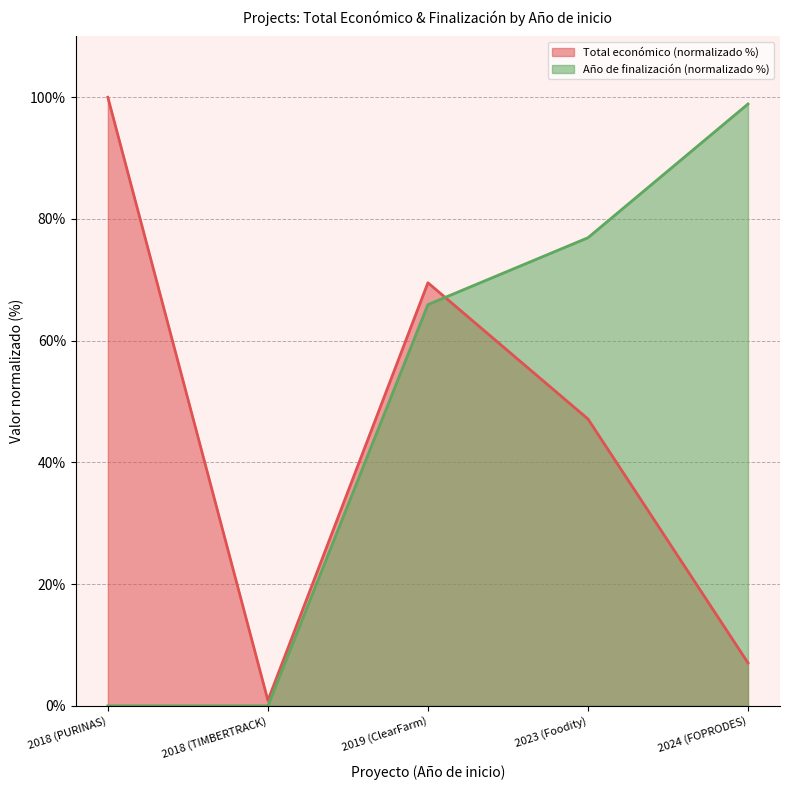

Reading left to right, extract all data points from this chart.

Total económico: 100.0	0.9	69.5	47.1	7.1
Año de finalización: 0.0	0.0	65.9	76.9	98.9